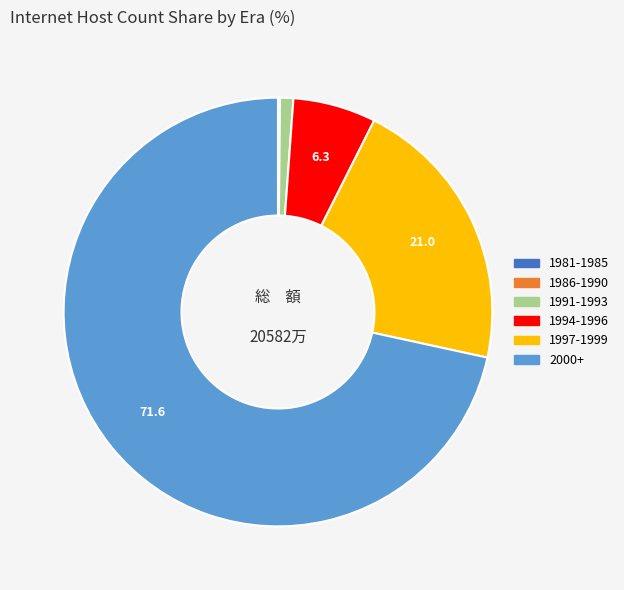

Is it true that 2000+ is 65% of the pie?

False